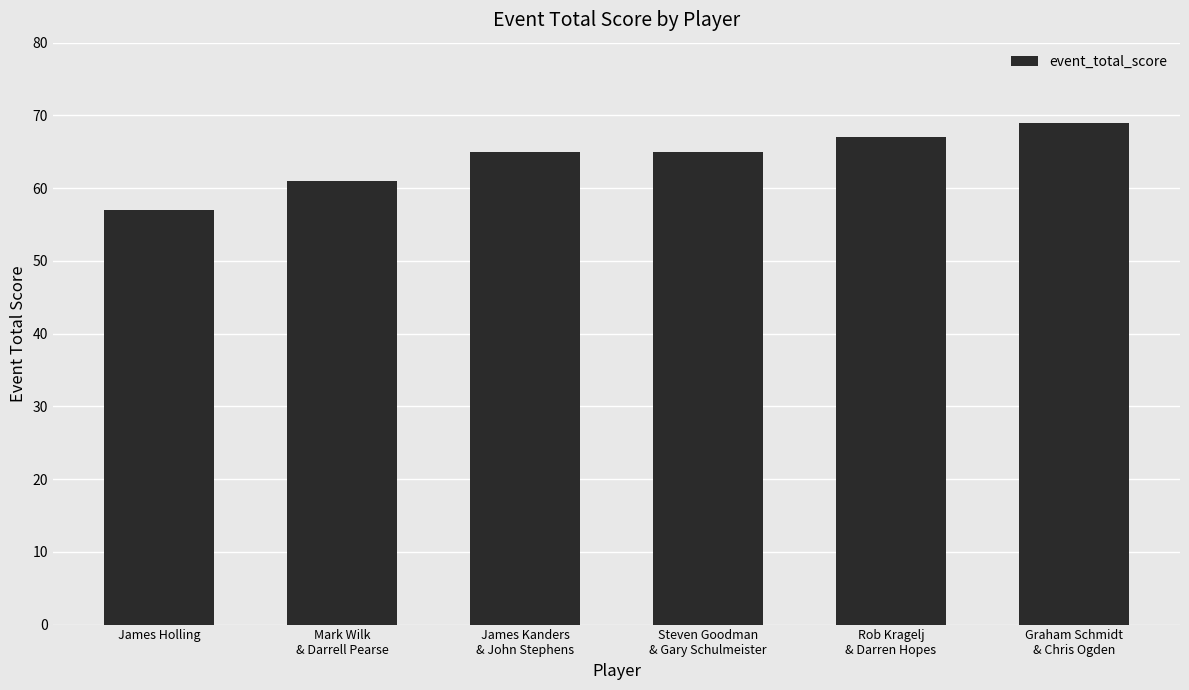

Is it true that the value at Rob Kragelj
& Darren Hopes is 92?

False